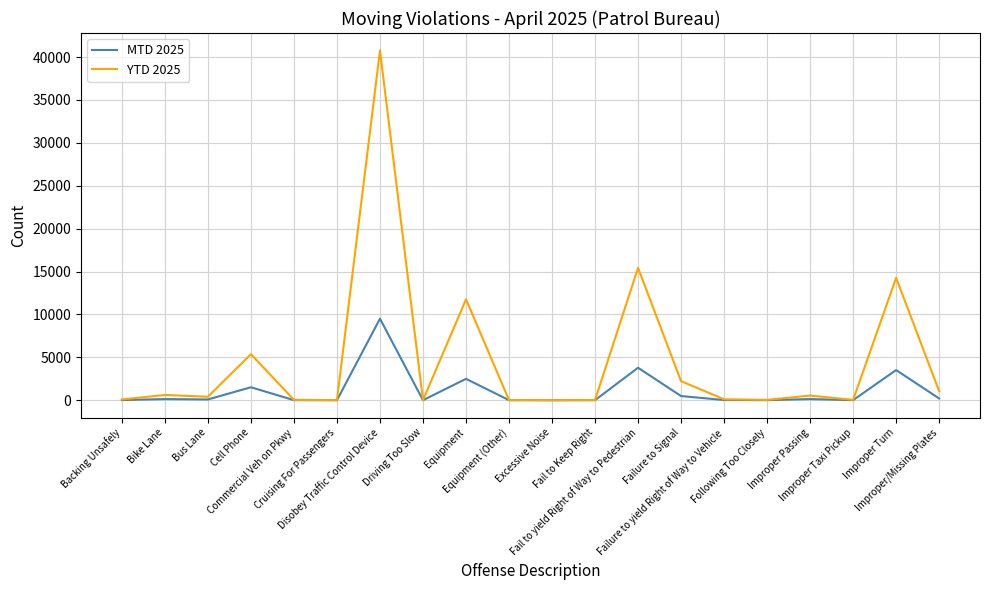

What are all the series names shown in the legend?

MTD 2025, YTD 2025